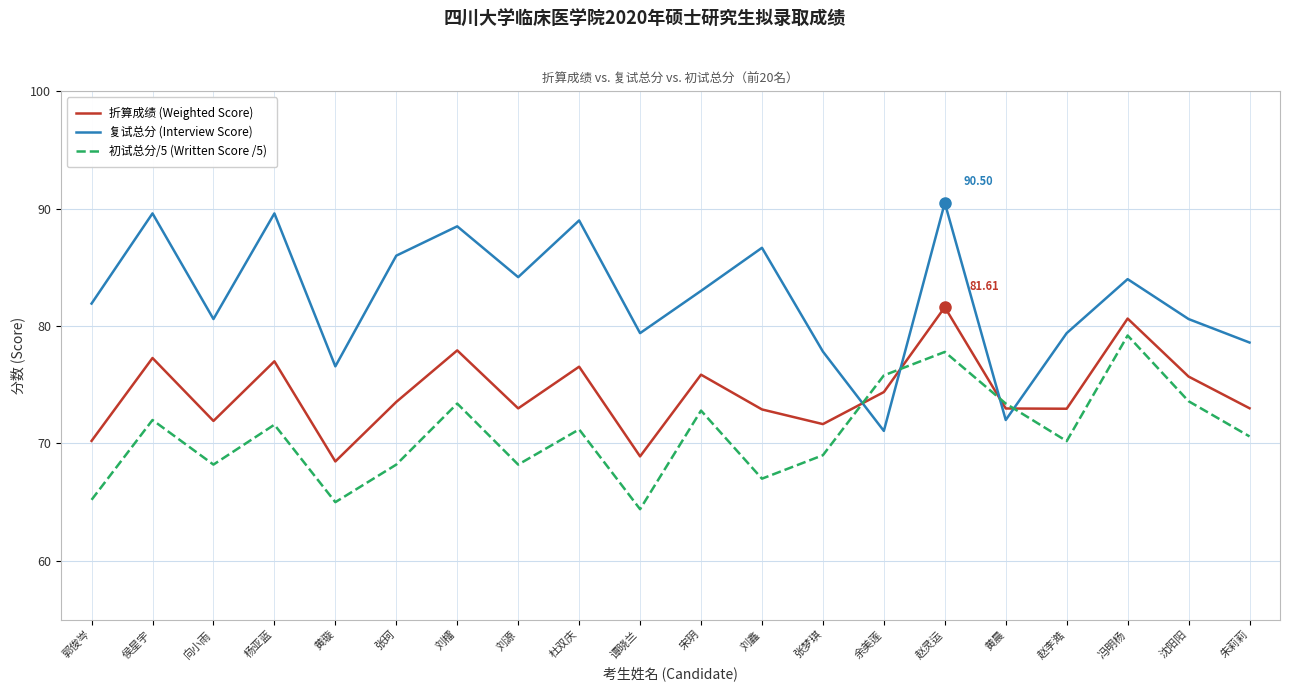

What position from the left is 黄晨?

16